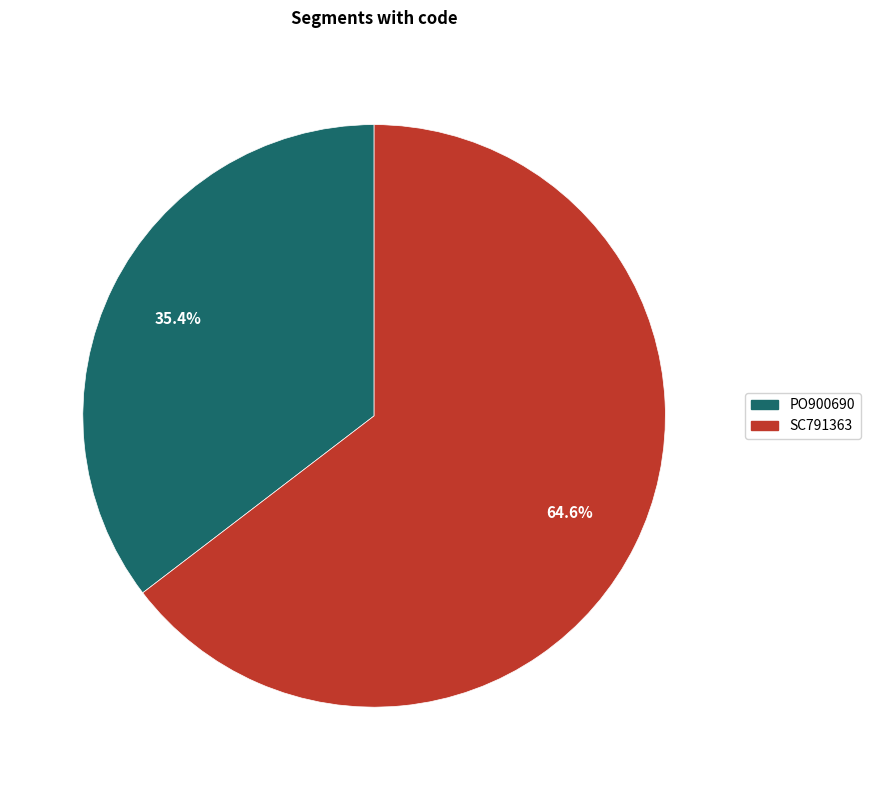

Which slice represents more than half of the pie?

SC791363